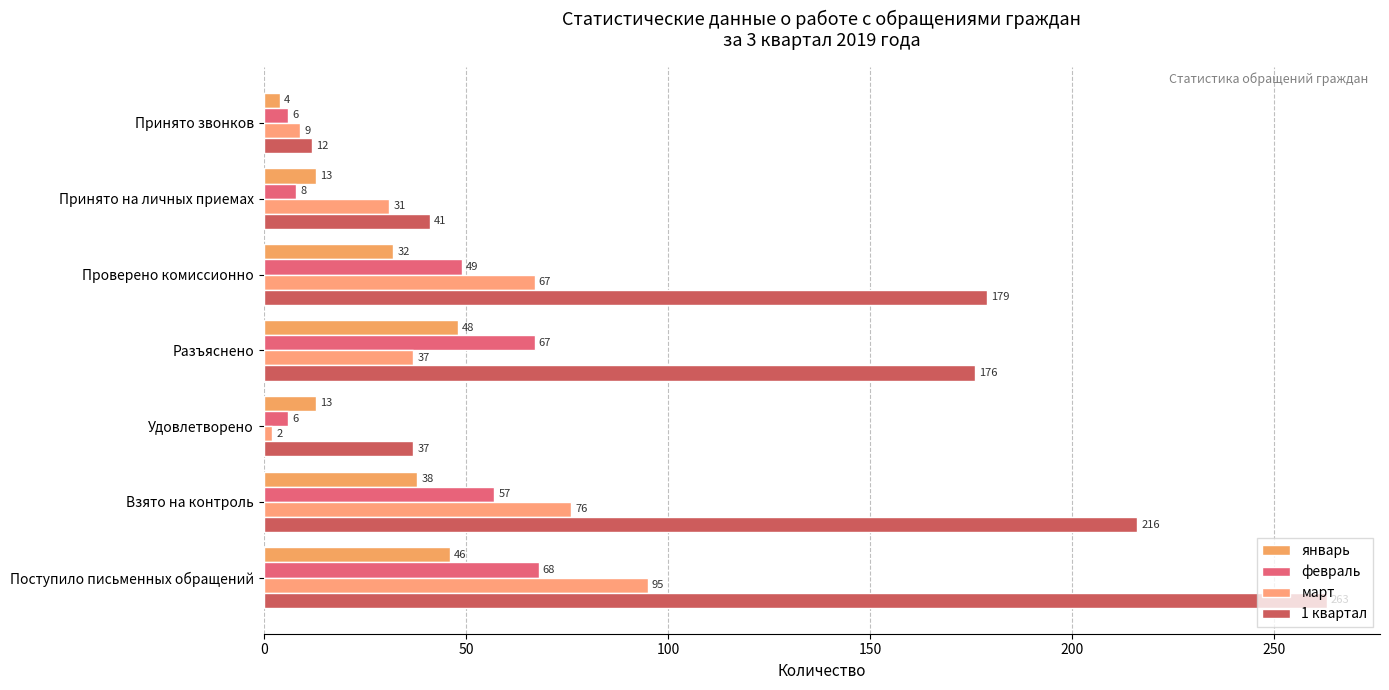

Reading left to right, what are all the values shown in this chart?

январь: 46	38	13	48	32	13	4
февраль: 68	57	6	67	49	8	6
март: 95	76	2	37	67	31	9
1 квартал: 263	216	37	176	179	41	12